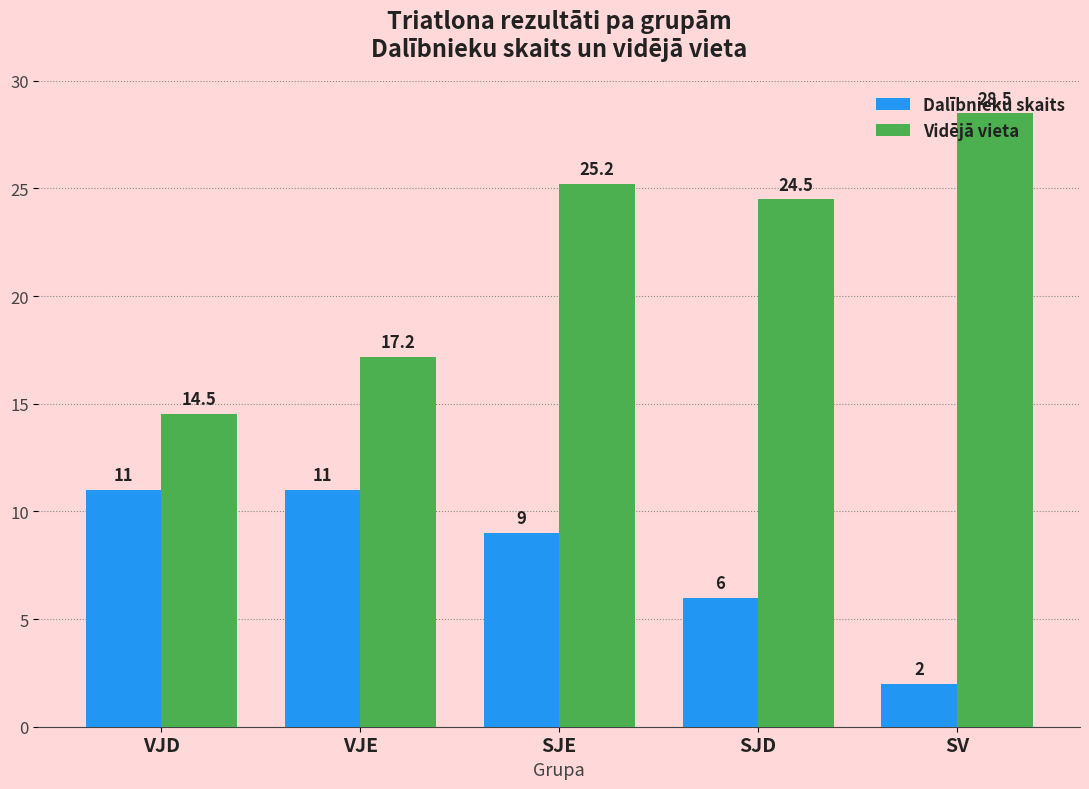

What is the difference between the second highest and minimum values in the Dalībnieku skaits series?

9.0